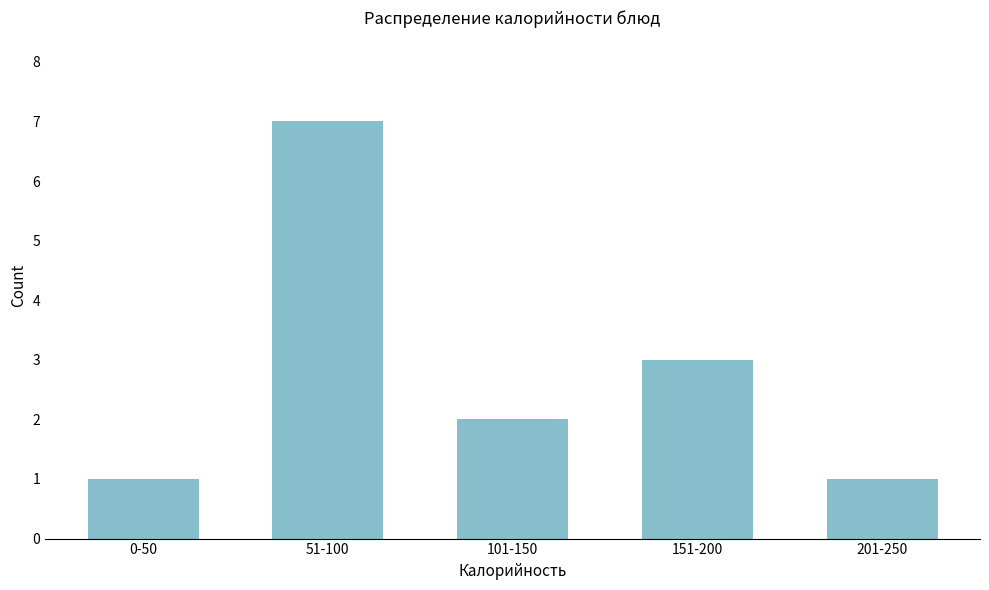

Reading left to right, transcribe all the data shown in this chart.

0-50=1	51-100=7	101-150=2	151-200=3	201-250=1